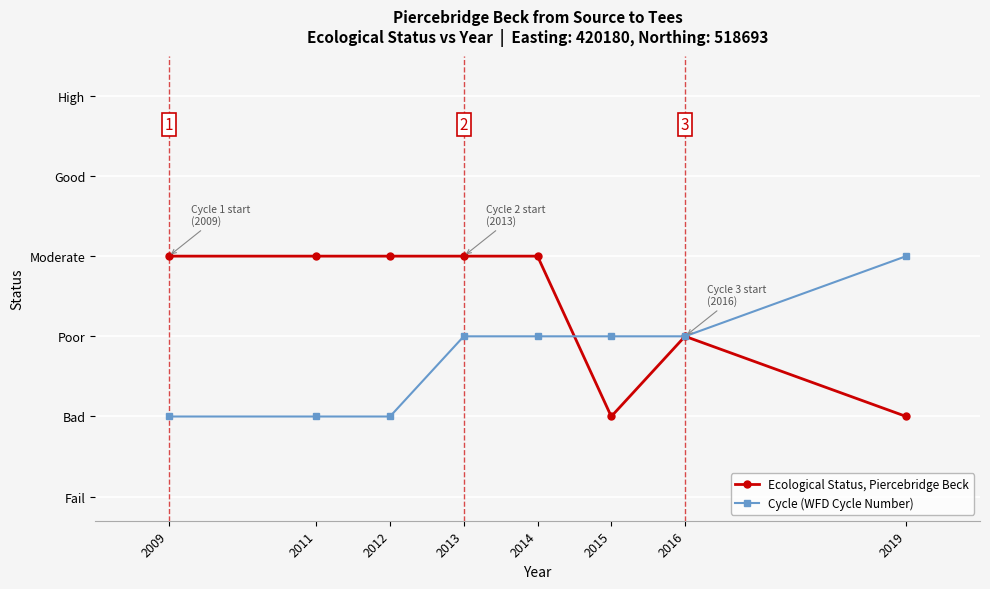

Count the Ecological Status, Piercebridge Beck values in the range 2 to 3.

6